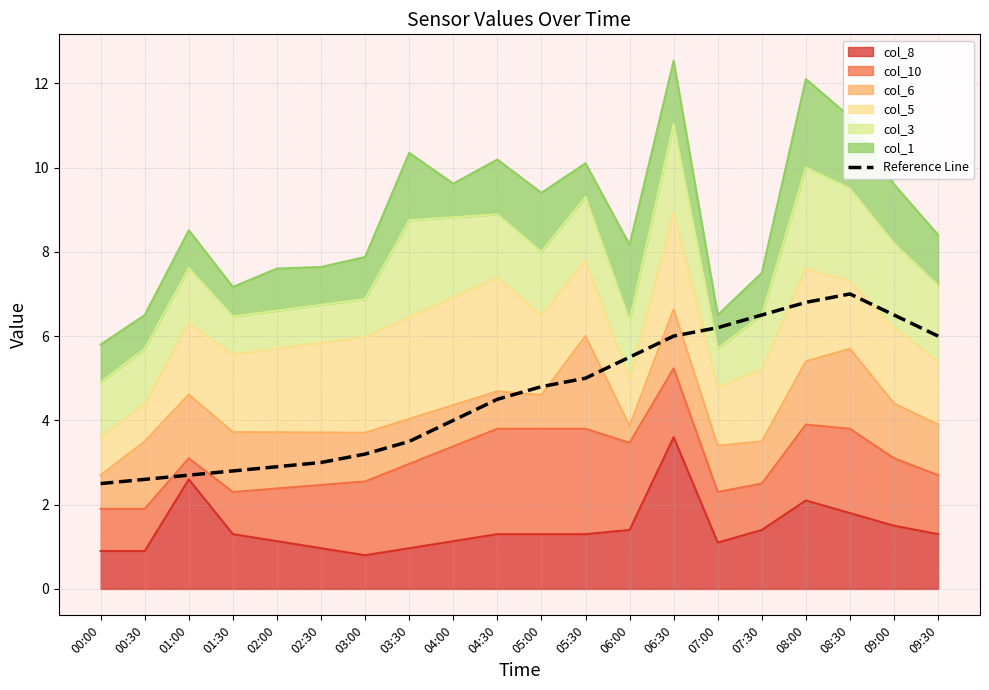

What is the difference between the maximum and minimum values?

4.5